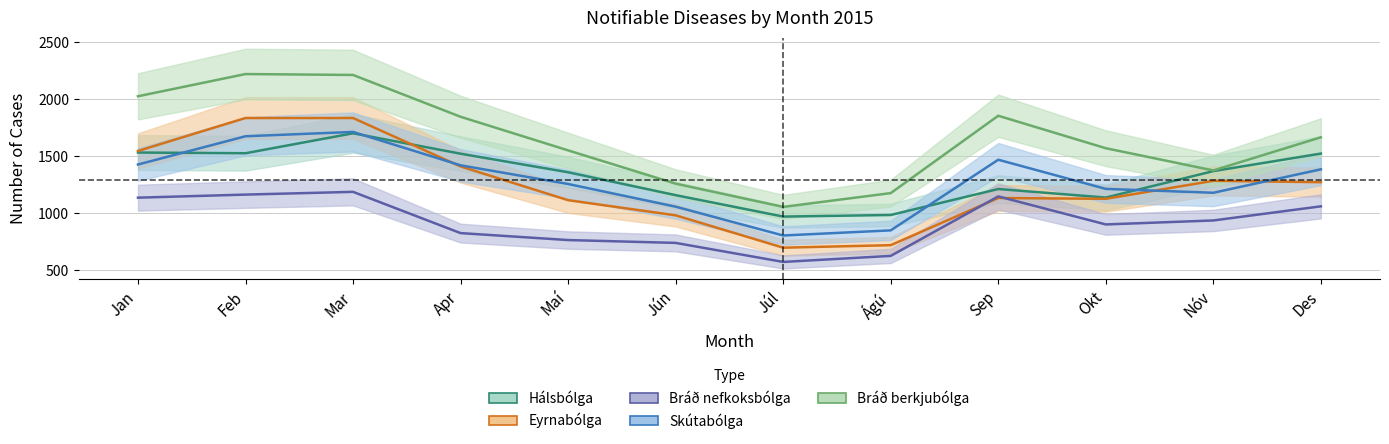

At which category is the sum across all series the highest?

Mar